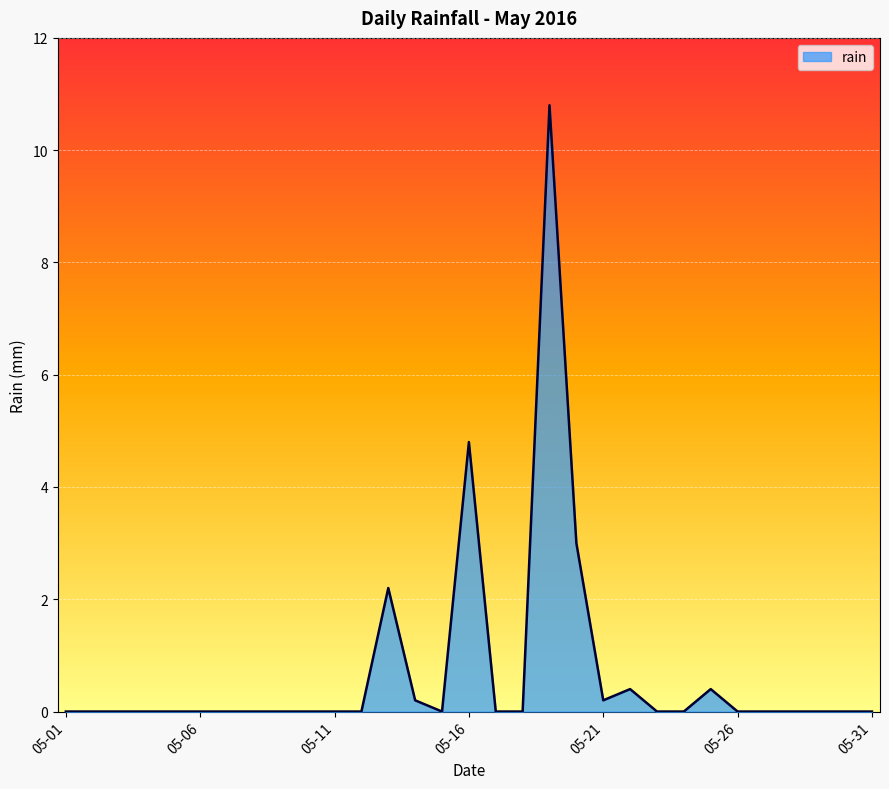

What is the greatest value displayed?

10.8